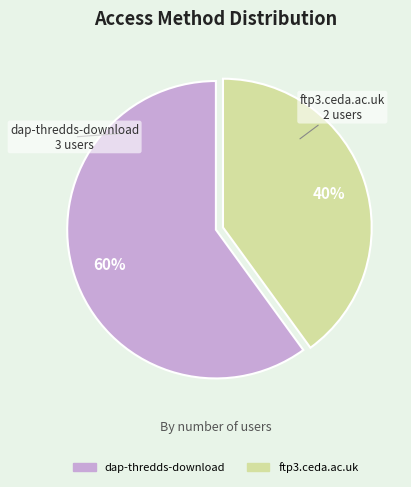

Which category has the biggest portion of the pie?

dap-thredds-download